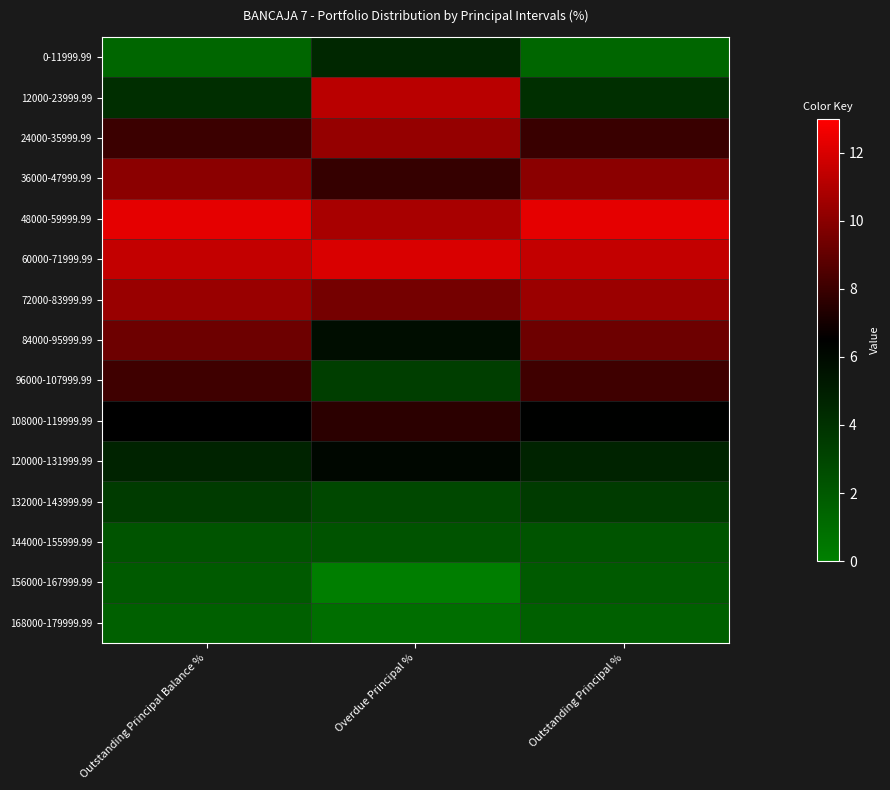

Reading right to left, list all the values displayed in this chart.

0-11999.99: Outstanding Principal %=1.3	Overdue Principal %=4.5	Outstanding Principal Balance %=1.3
12000-23999.99: Outstanding Principal %=4.1	Overdue Principal %=11.2	Outstanding Principal Balance %=4.1
24000-35999.99: Outstanding Principal %=8.0	Overdue Principal %=10.3	Outstanding Principal Balance %=8.0
36000-47999.99: Outstanding Principal %=10.1	Overdue Principal %=7.8	Outstanding Principal Balance %=10.0
48000-59999.99: Outstanding Principal %=12.3	Overdue Principal %=10.8	Outstanding Principal Balance %=12.3
60000-71999.99: Outstanding Principal %=11.5	Overdue Principal %=12.0	Outstanding Principal Balance %=11.5
72000-83999.99: Outstanding Principal %=10.4	Overdue Principal %=9.5	Outstanding Principal Balance %=10.4
84000-95999.99: Outstanding Principal %=9.3	Overdue Principal %=5.8	Outstanding Principal Balance %=9.3
96000-107999.99: Outstanding Principal %=8.1	Overdue Principal %=3.3	Outstanding Principal Balance %=8.1
108000-119999.99: Outstanding Principal %=6.4	Overdue Principal %=7.6	Outstanding Principal Balance %=6.5
120000-131999.99: Outstanding Principal %=4.7	Overdue Principal %=6.1	Outstanding Principal Balance %=4.7
132000-143999.99: Outstanding Principal %=3.5	Overdue Principal %=2.8	Outstanding Principal Balance %=3.5
144000-155999.99: Outstanding Principal %=2.2	Overdue Principal %=2.3	Outstanding Principal Balance %=2.2
156000-167999.99: Outstanding Principal %=1.9	Overdue Principal %=0.1	Outstanding Principal Balance %=1.9
168000-179999.99: Outstanding Principal %=1.6	Overdue Principal %=0.9	Outstanding Principal Balance %=1.6